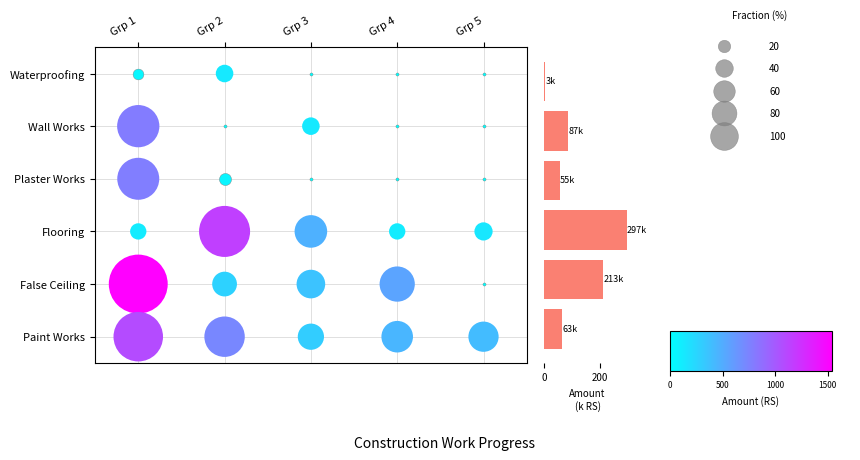

What is the sum of all values?

721.2